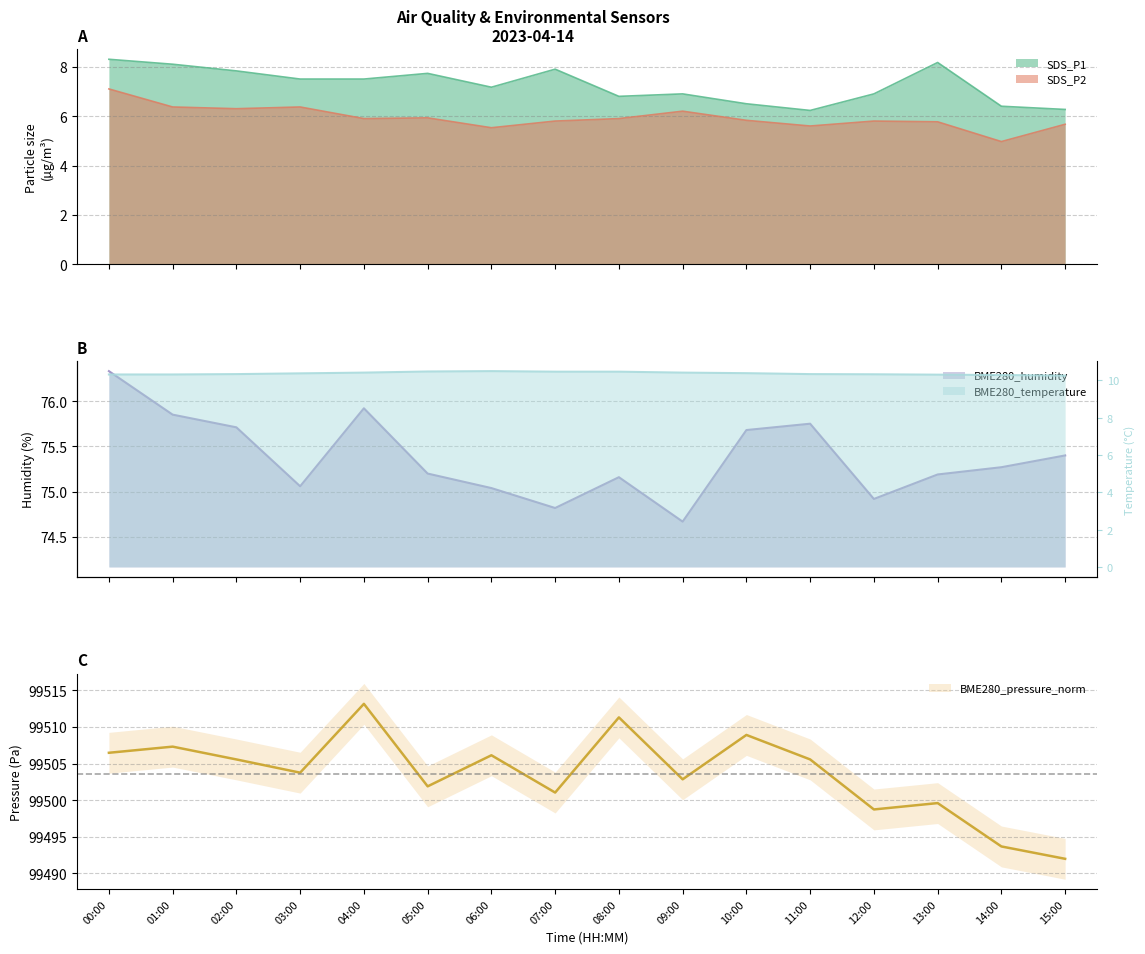

What is the difference between the maximum and minimum values in the BME280_humidity series?

1.7